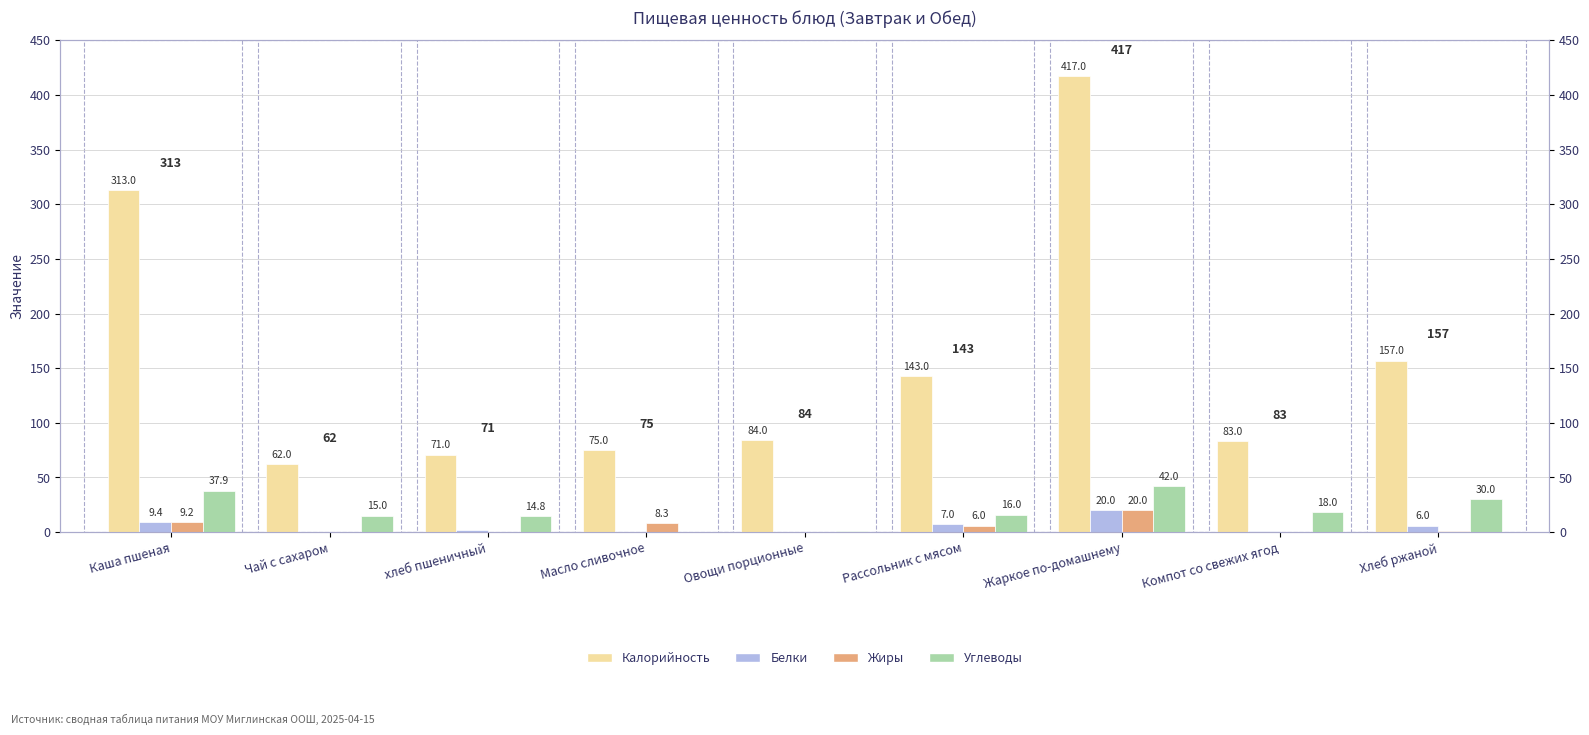

Count the number of categories in the chart.

9